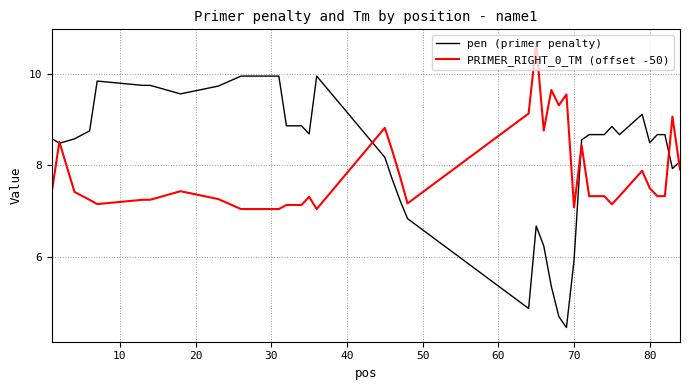

What is the smallest value displayed?

4.4